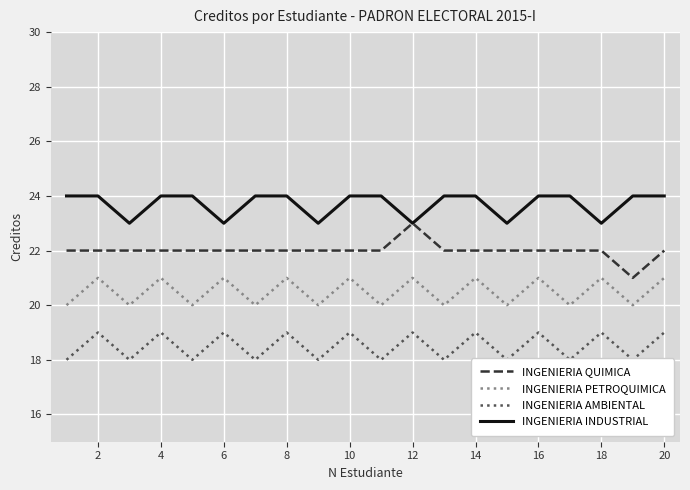

How many INGENIERIA PETROQUIMICA values are between 20 and 21?

20